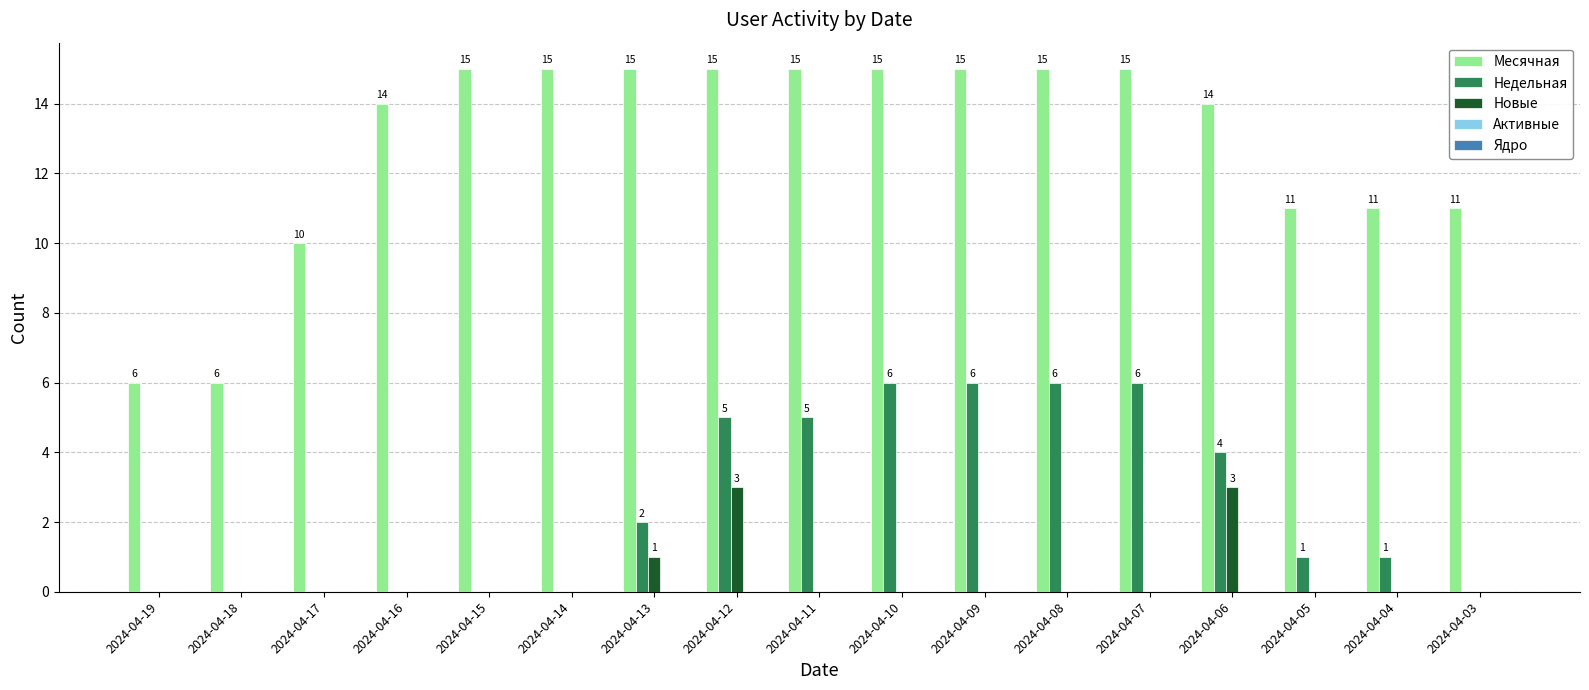

How many categories are shown in the chart?

17